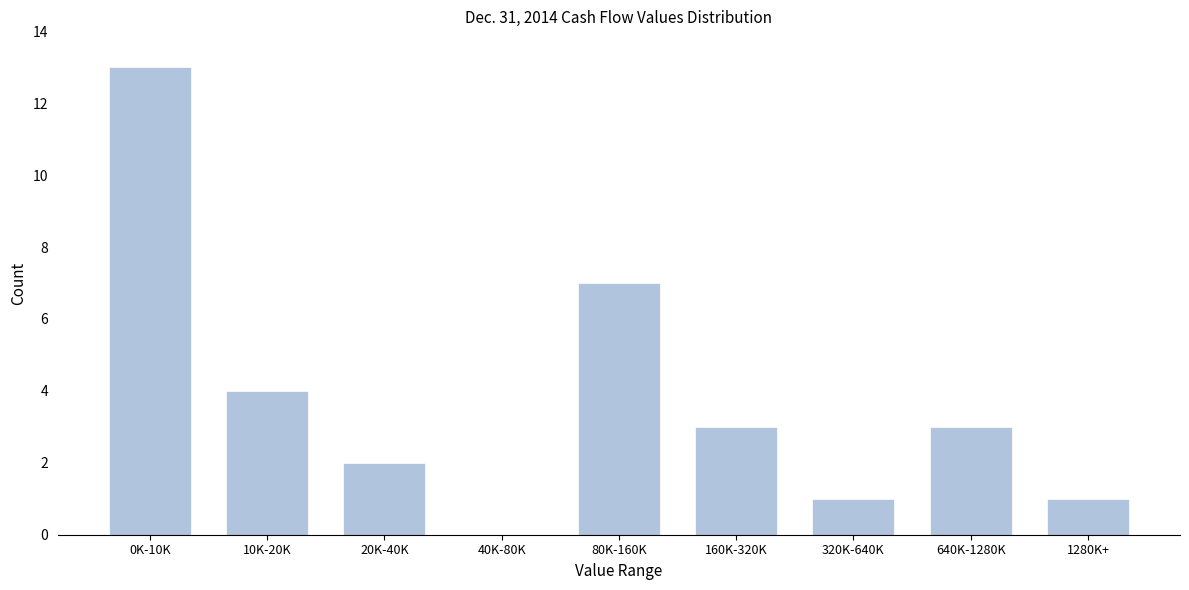

Reading left to right, transcribe all the data shown in this chart.

0K-10K=13	10K-20K=4	20K-40K=2	40K-80K=0	80K-160K=7	160K-320K=3	320K-640K=1	640K-1280K=3	1280K+=1